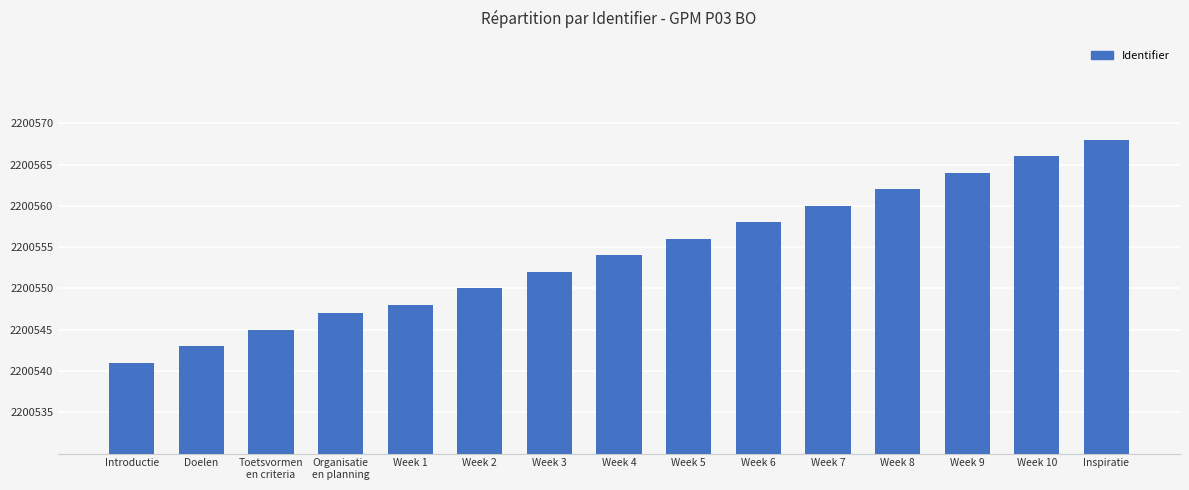

List the labels in order of value, smallest first.

Introductie, Doelen, Toetsvormen
en criteria, Organisatie
en planning, Week 1, Week 2, Week 3, Week 4, Week 5, Week 6, Week 7, Week 8, Week 9, Week 10, Inspiratie